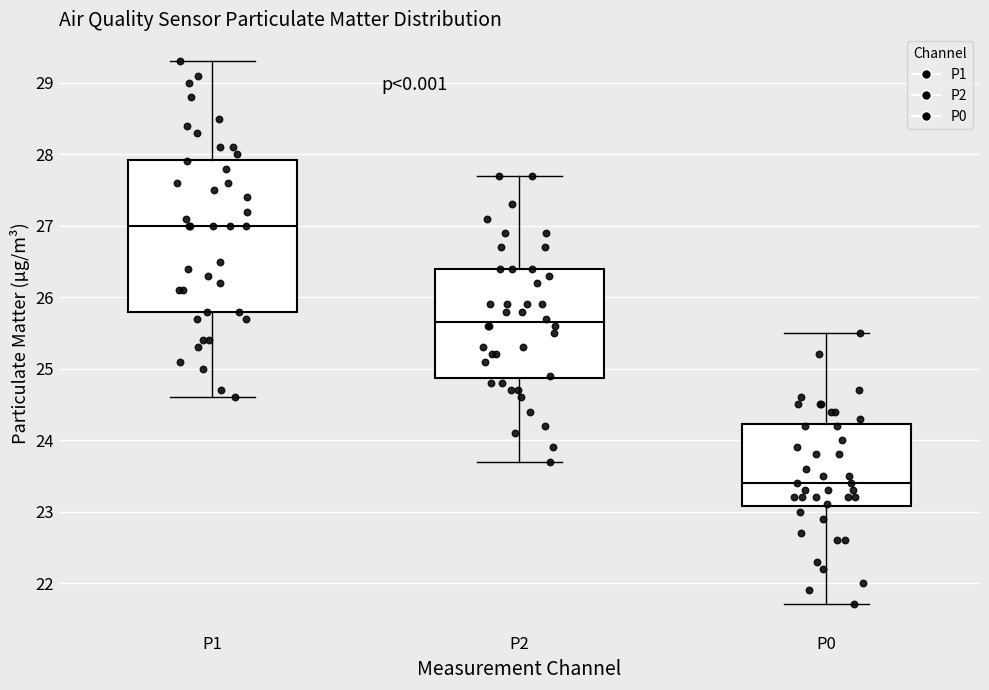

Which box is the tallest, from its lower edge to its upper edge?

P1